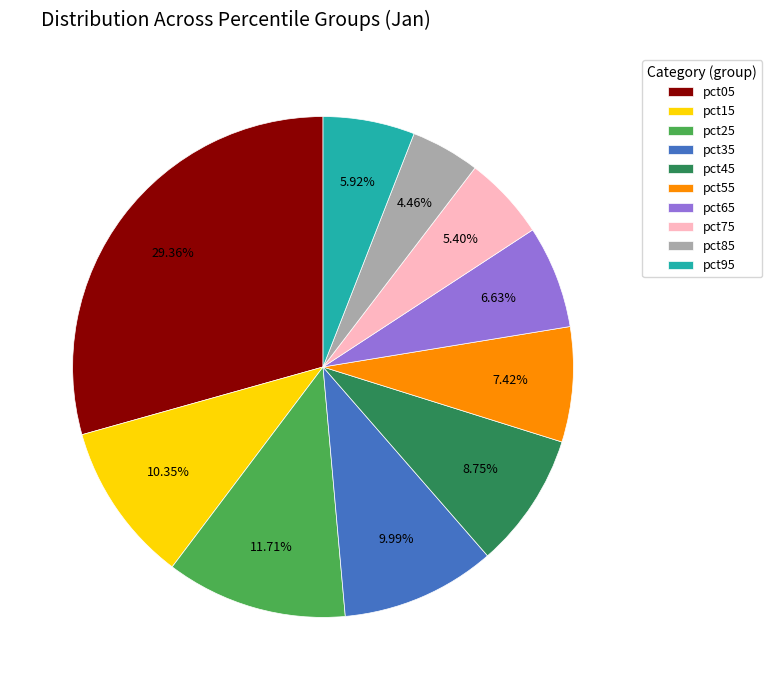

What is the smallest slice in the pie chart?

pct85